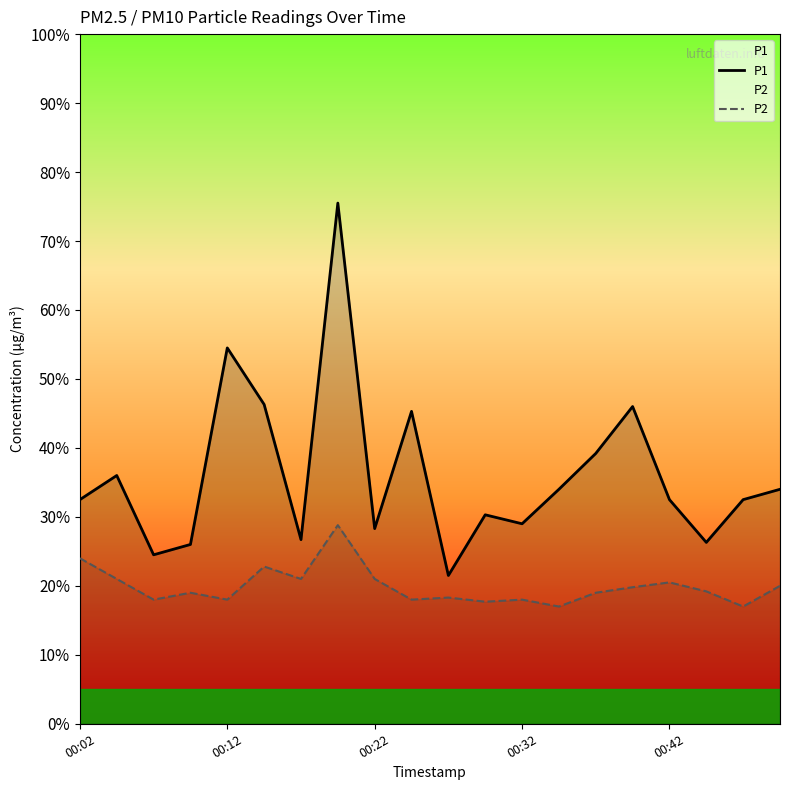

Between 16 and 19, which is larger?

19